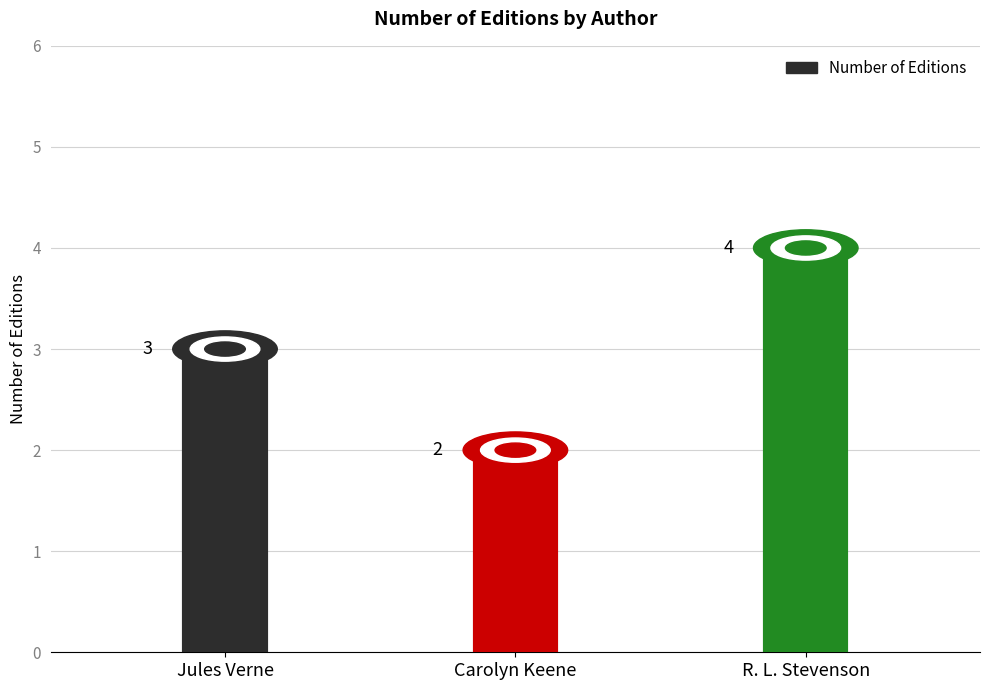

What is the maximum value shown in the chart?

4